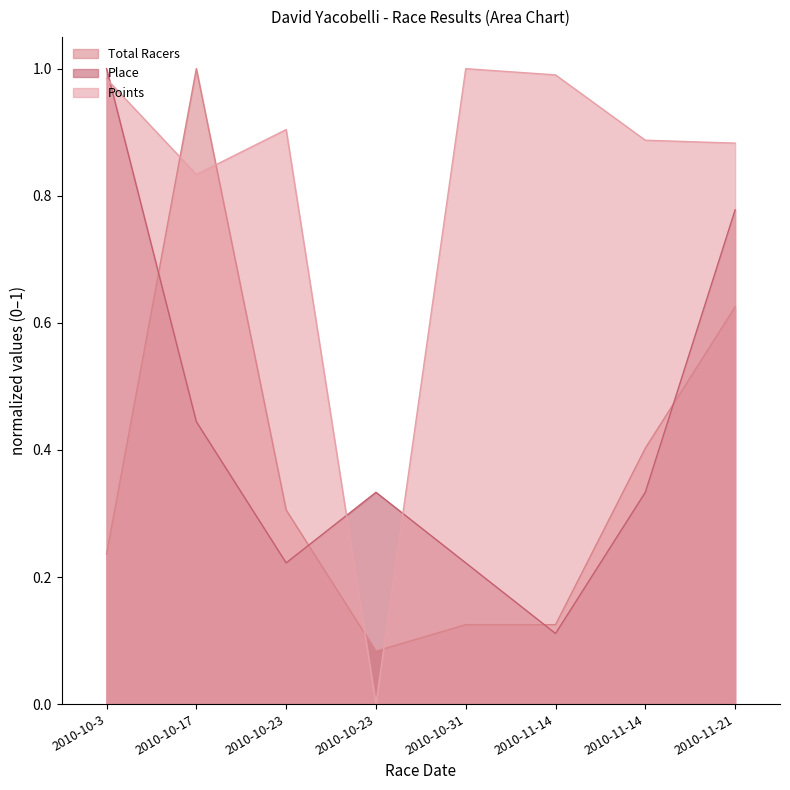

The value of Place at 2010-10-23 is 0.1. True or false?

False